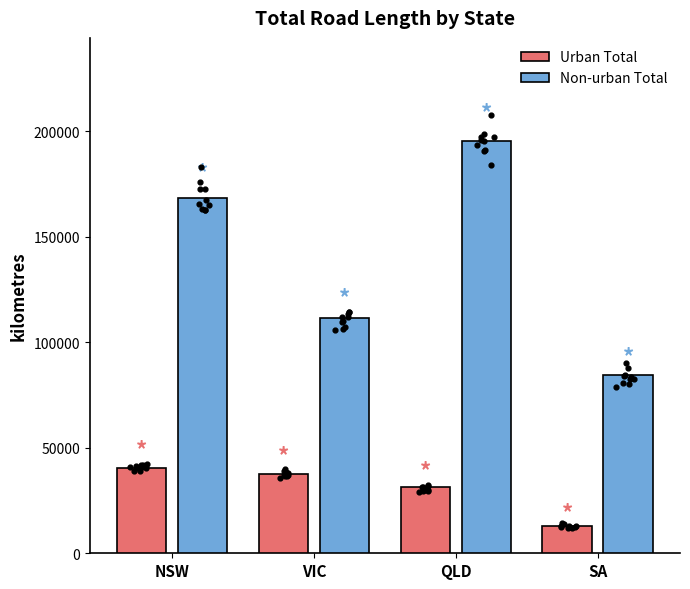

At which category is the sum across all series the highest?

QLD